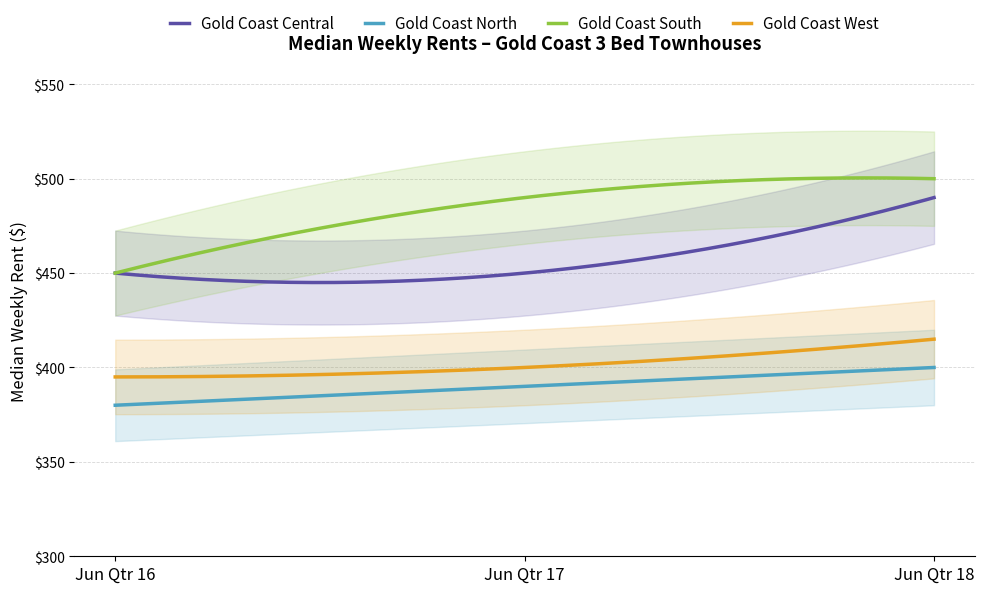

How many Gold Coast West values are between 395 and 415?

3